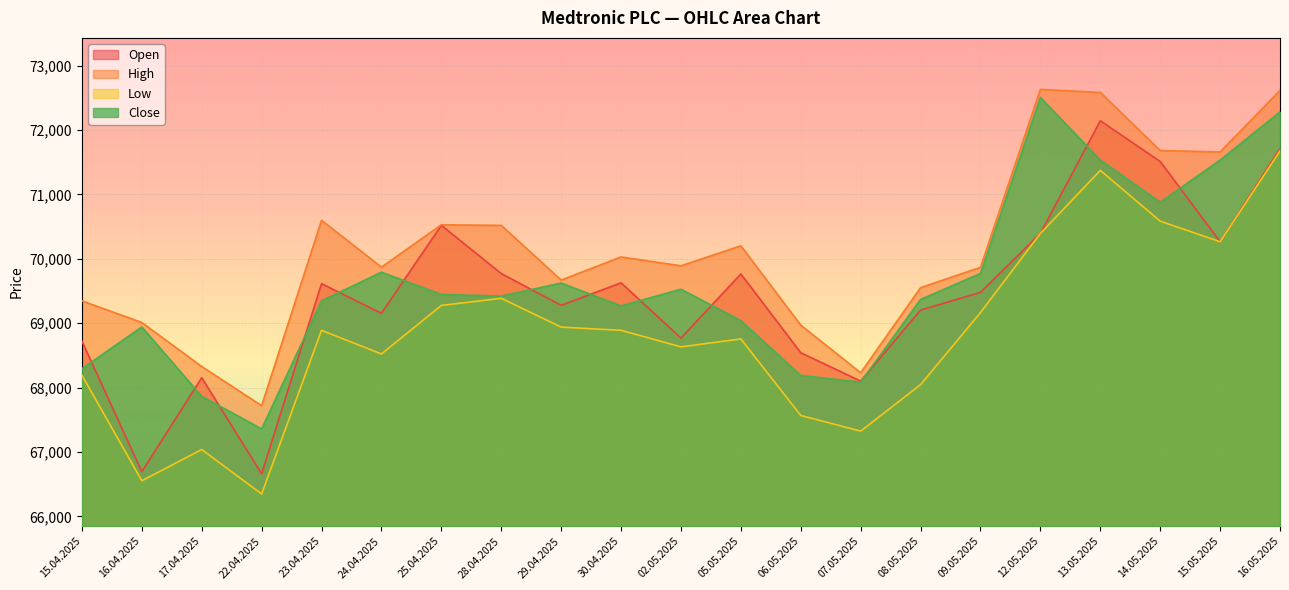

True or false: Low and Open cross at least once.

False